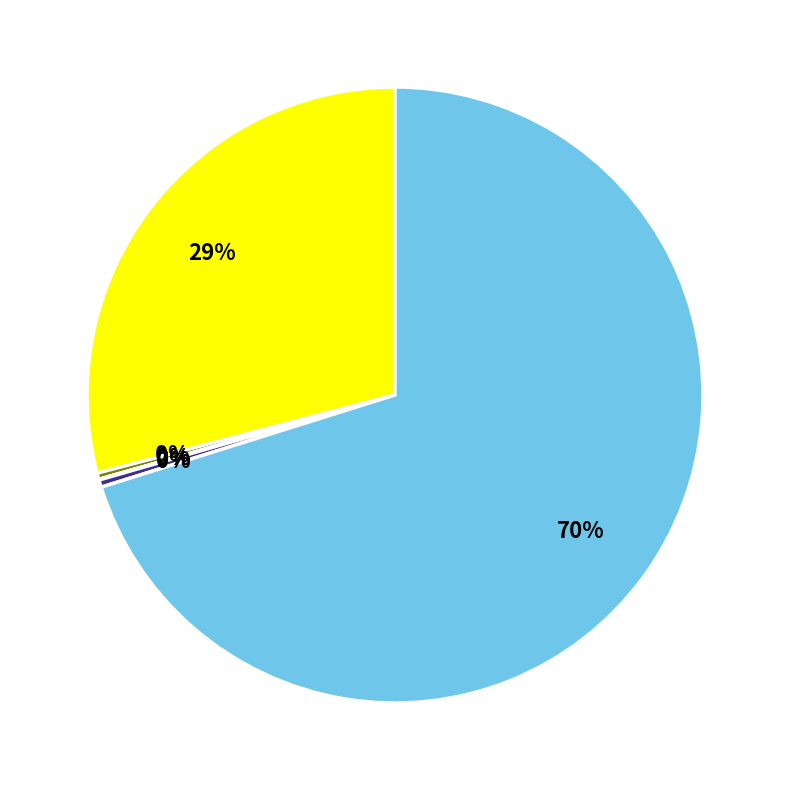

Is there any slice that represents more than half of the pie?

Yes